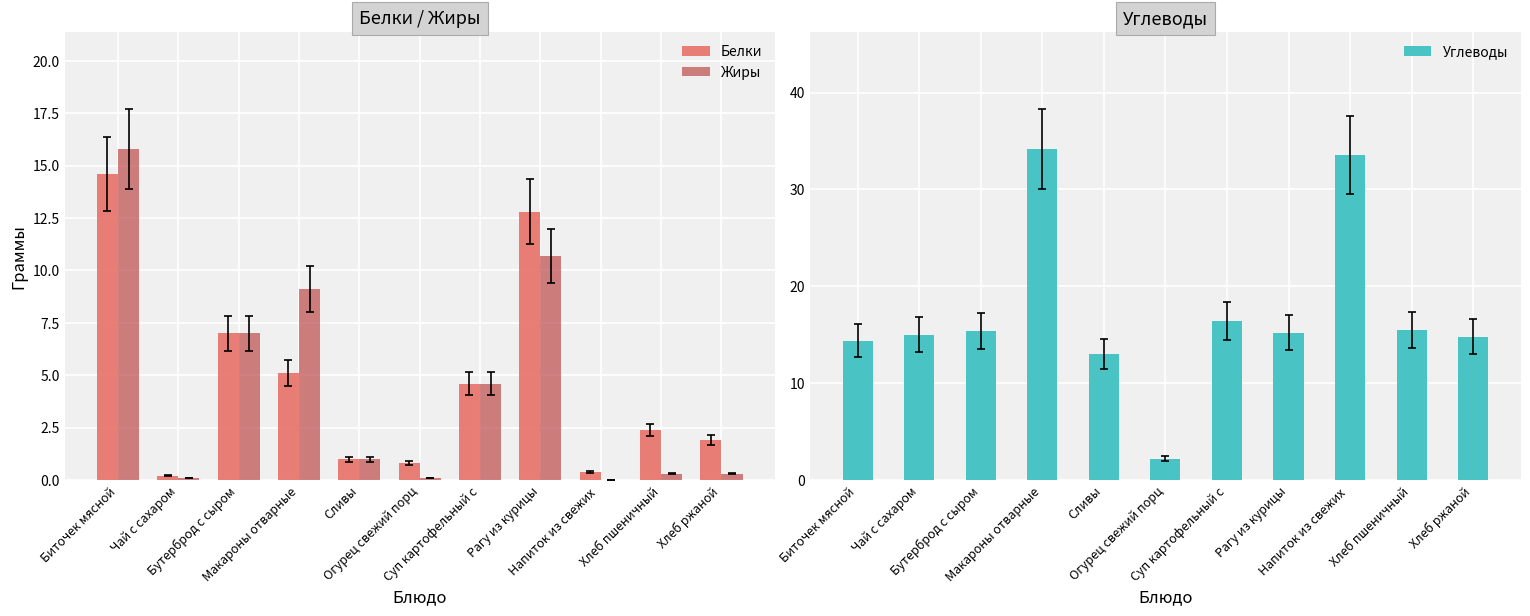

Between Бутерброд с сыром and Огурец свежий порц, which series saw the biggest shift?

Углеводы